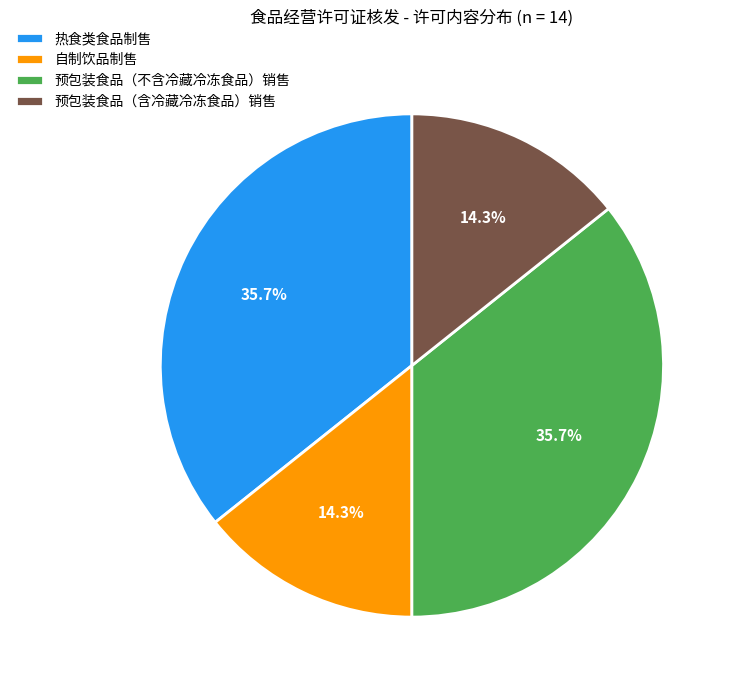

Is there any slice that represents more than half of the pie?

No